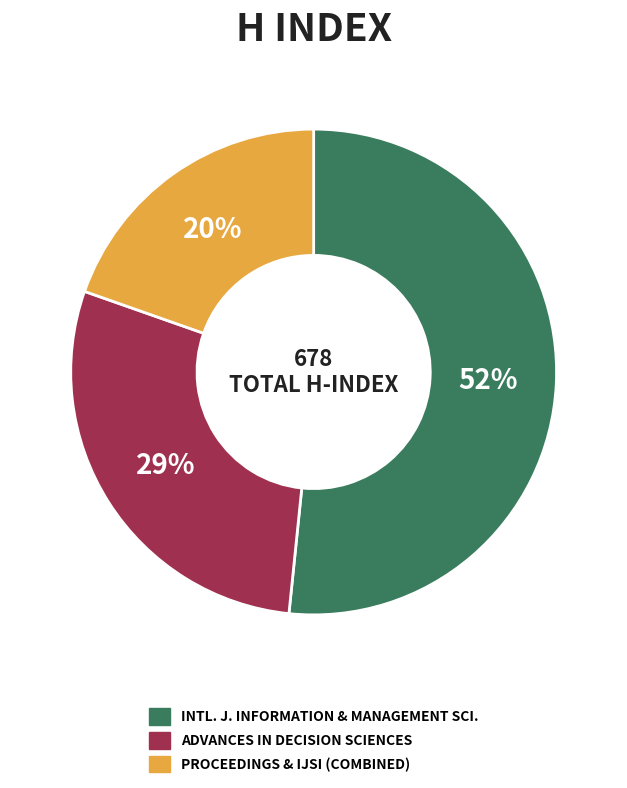

To the nearest percent, what is the average slice percentage?

33%